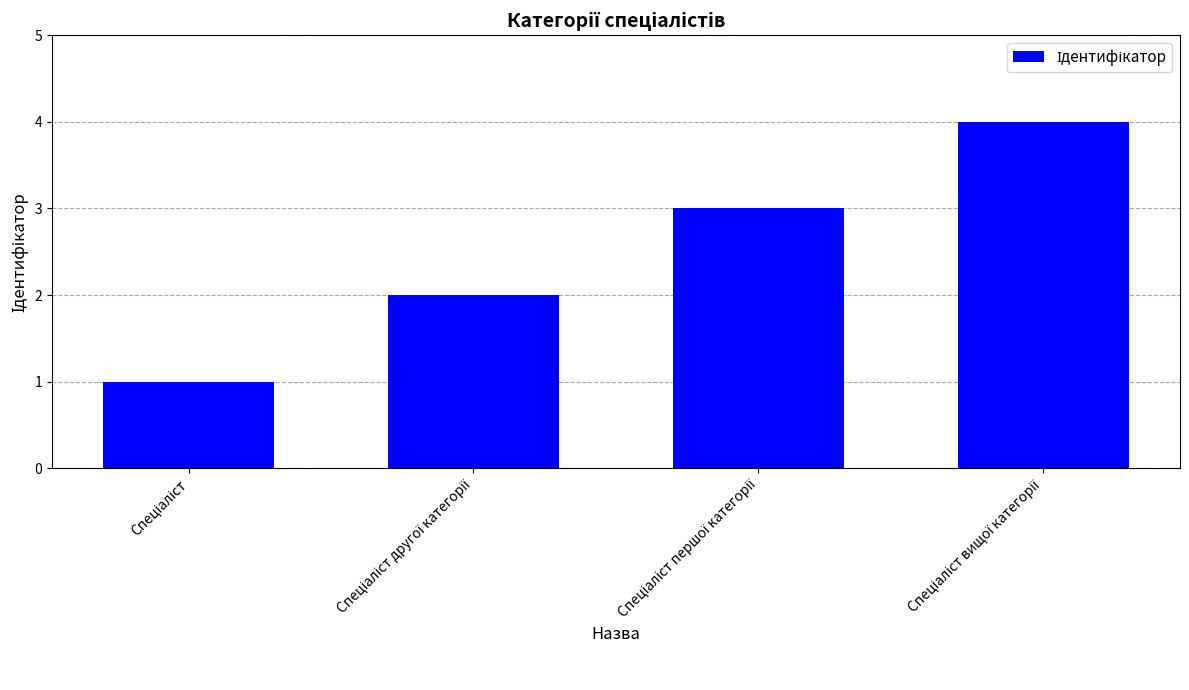

What is the maximum value shown in the chart?

4